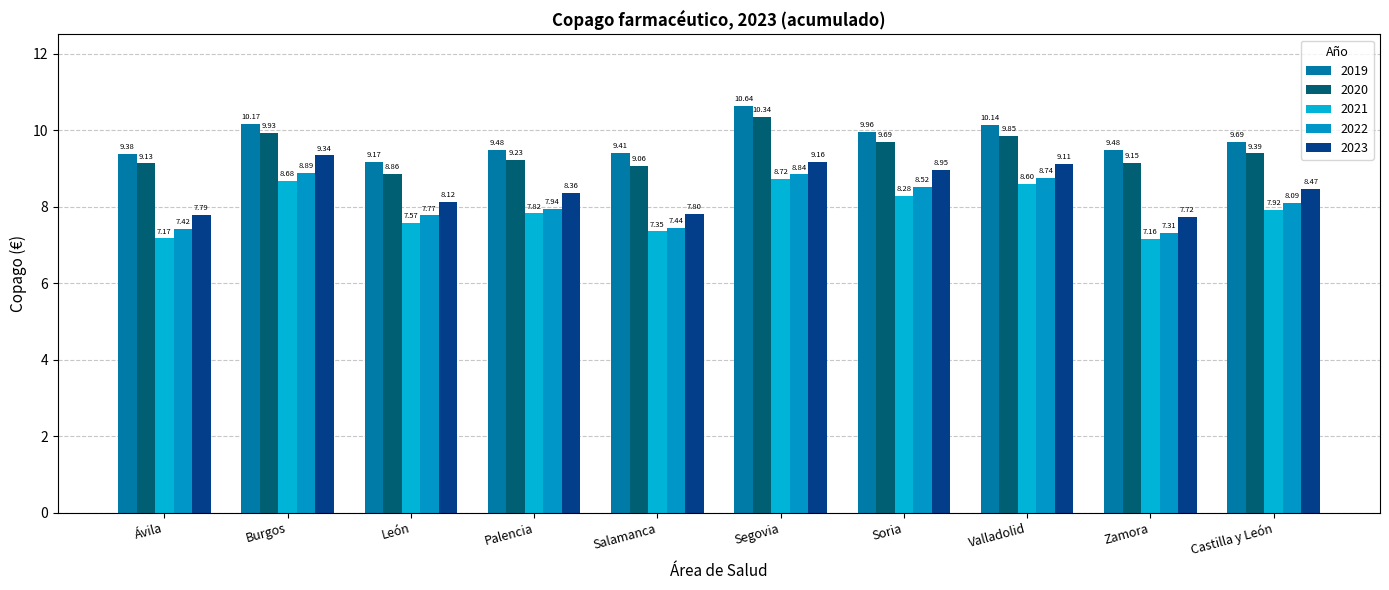

What are all the series names shown in the legend?

2019, 2020, 2021, 2022, 2023